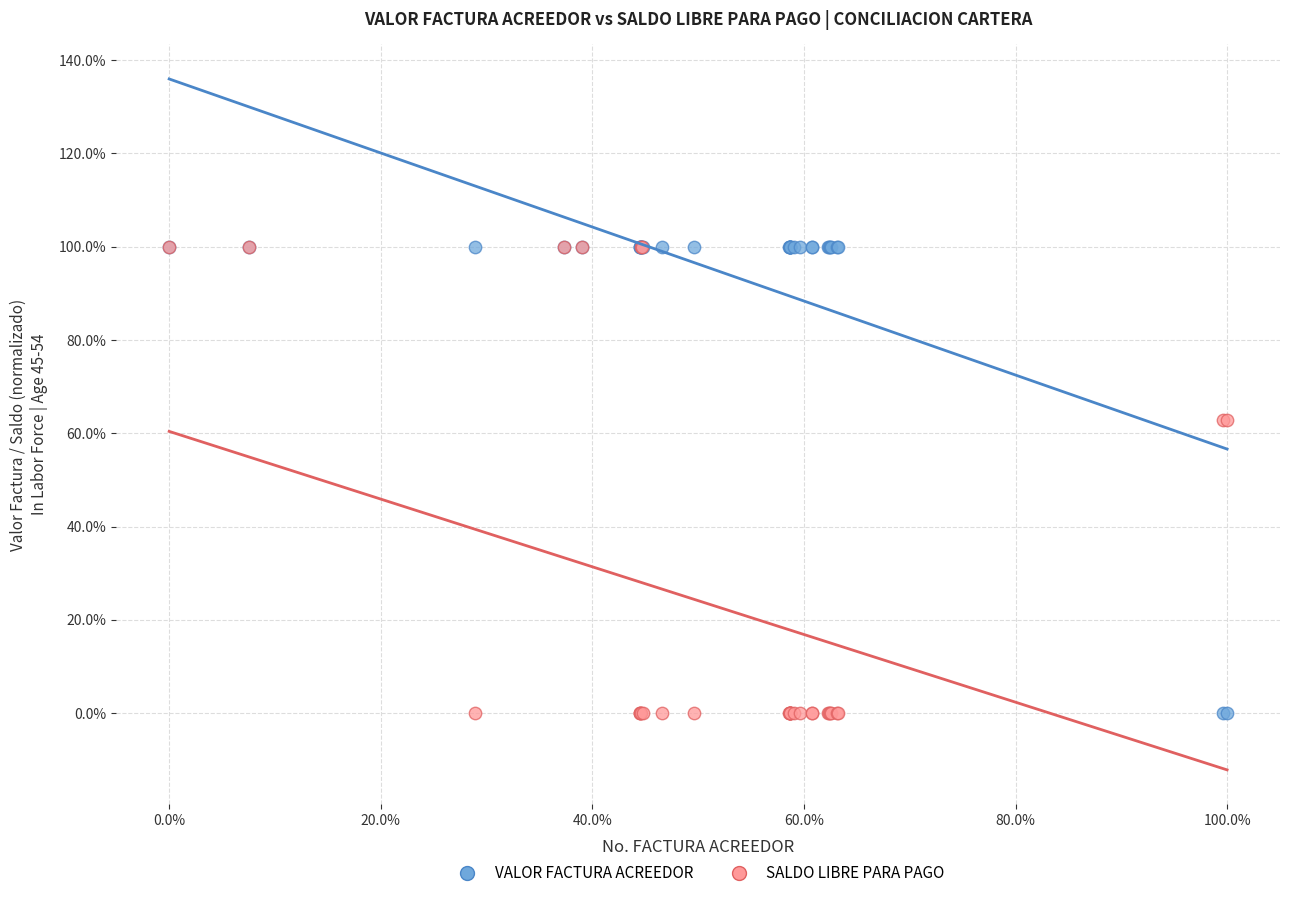

What are all the series names shown in the legend?

VALOR FACTURA ACREEDOR, SALDO LIBRE PARA PAGO